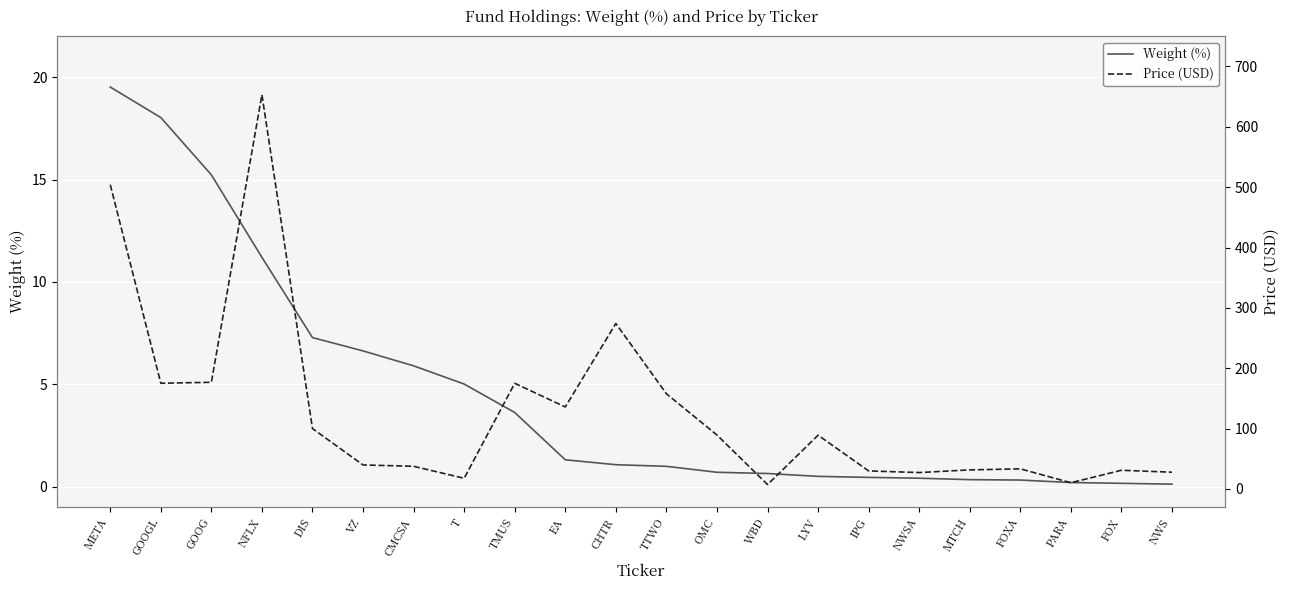

True or false: Weight (%) and Price (USD) cross at least once.

False